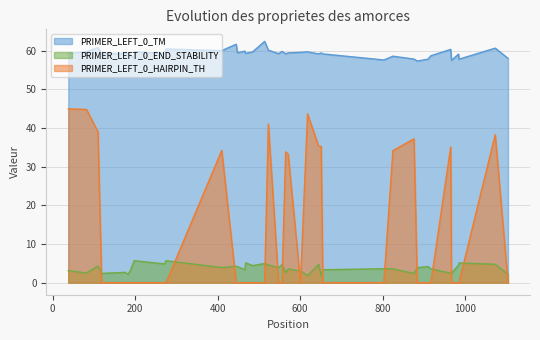

Which series has the largest total across all categories?

PRIMER_LEFT_0_TM